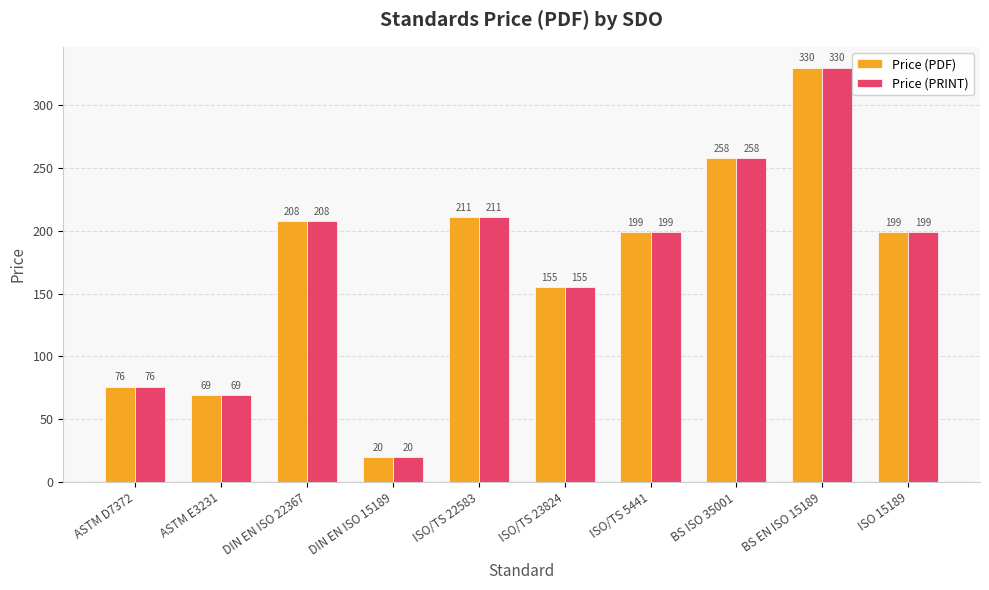

Where is Price (PDF) nearest to the value 175?

ISO/TS 23824